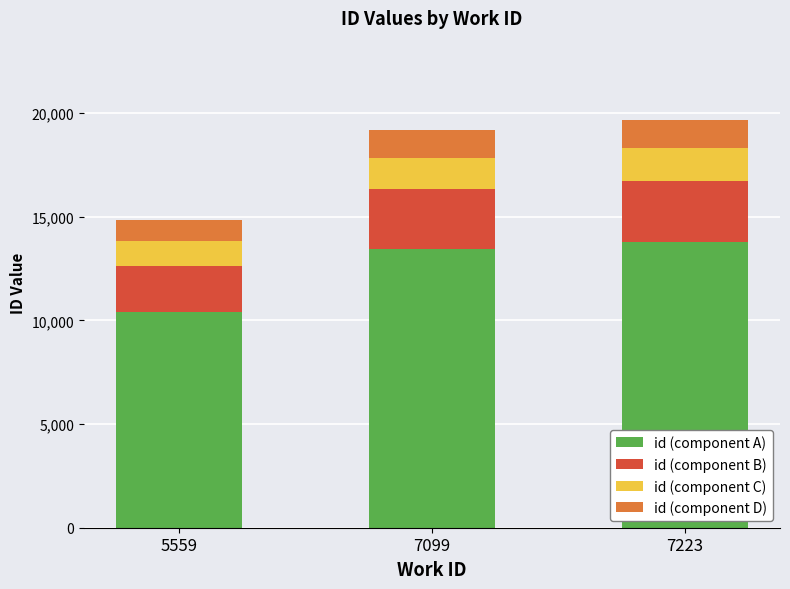

Does the chart contain any negative values?

No